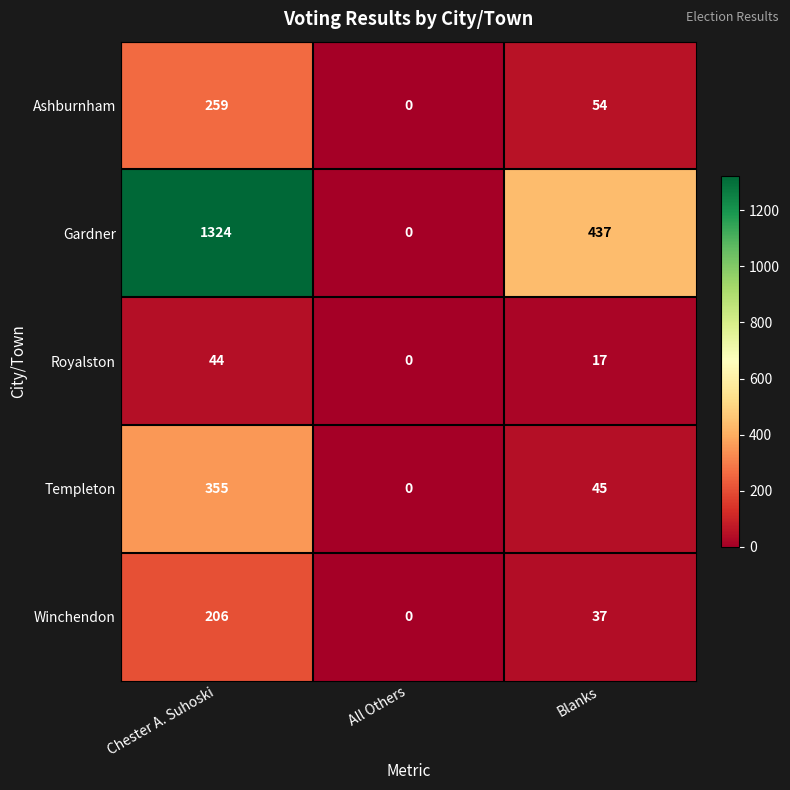

Is the value of Templeton at Chester A. Suhoski greater than the value of Royalston at Chester A. Suhoski?

Yes